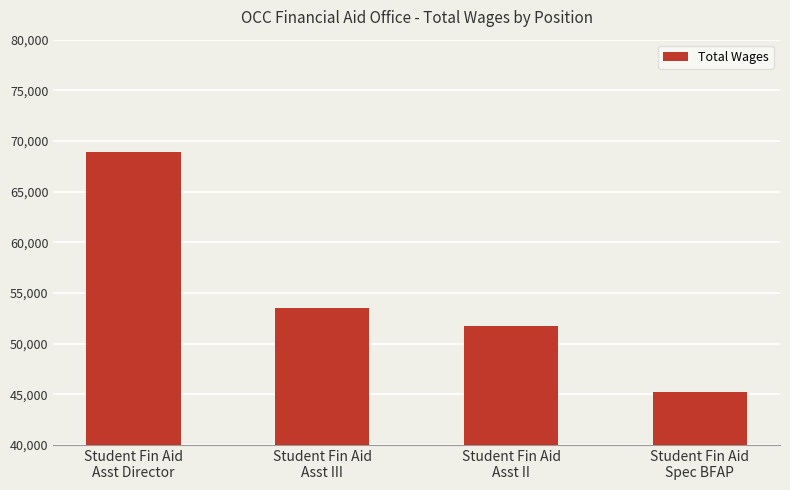

What is the difference between the maximum and minimum values?

23723